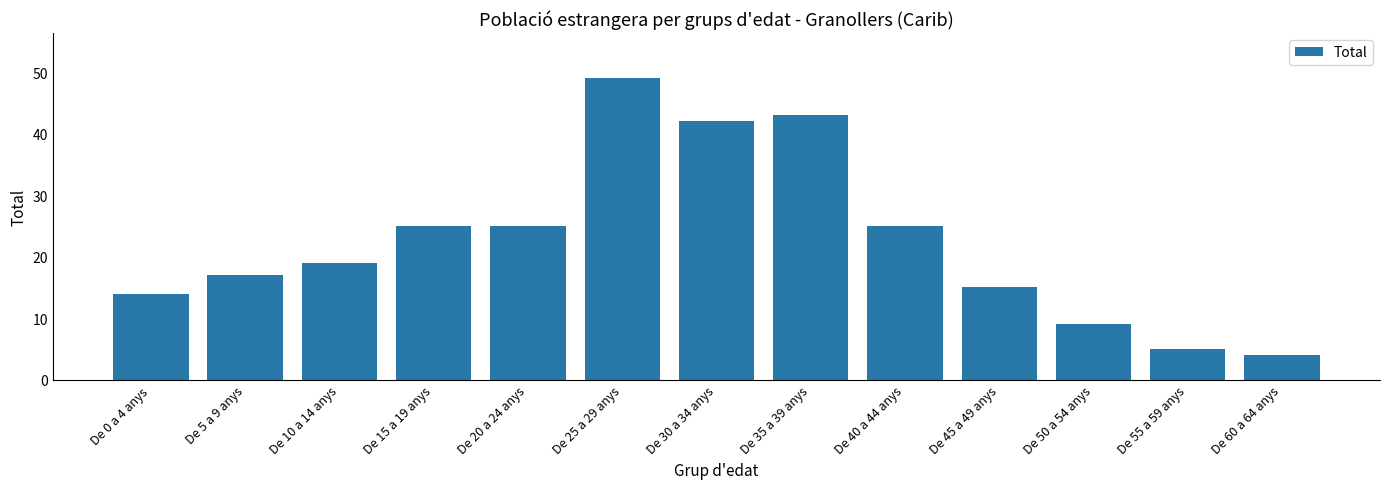

How many values are below 19?

6